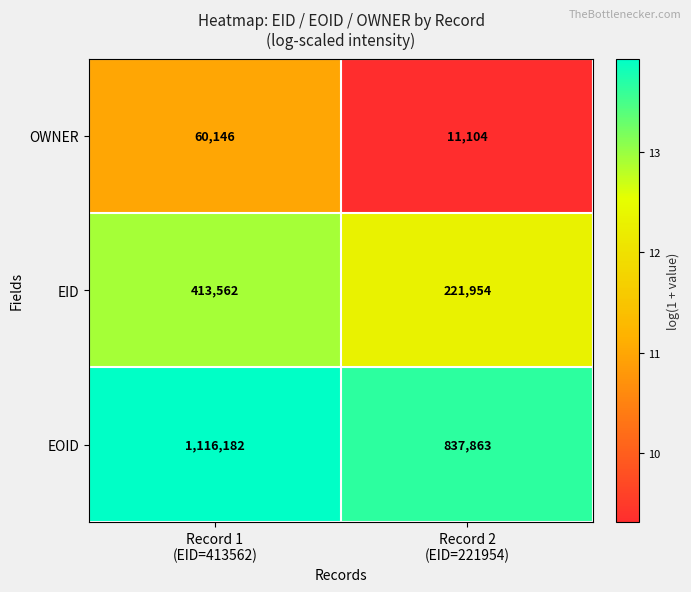

At which category is the sum across all series the highest?

Record 1
(EID=413562)